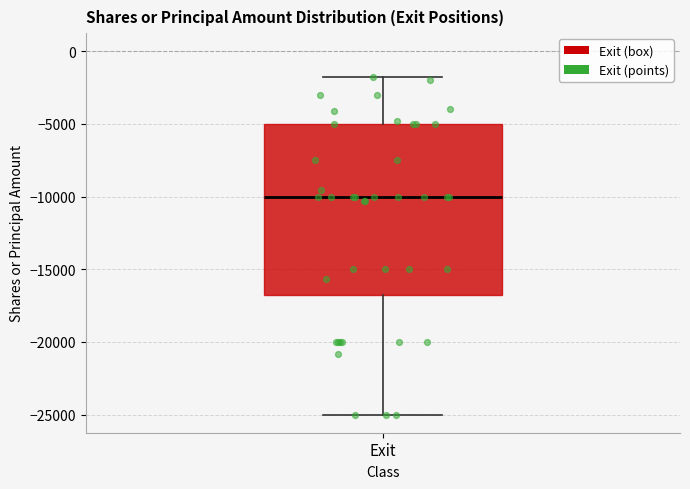

Transcribe this box plot: give where the median line is, the range the box spans, and where the two whiskers end, as read against the y-axis. The values are not printed on the chart, so give them approximately, as read against the axis.

median -10000, box -17000 to -5000, whiskers -25000 to -2000